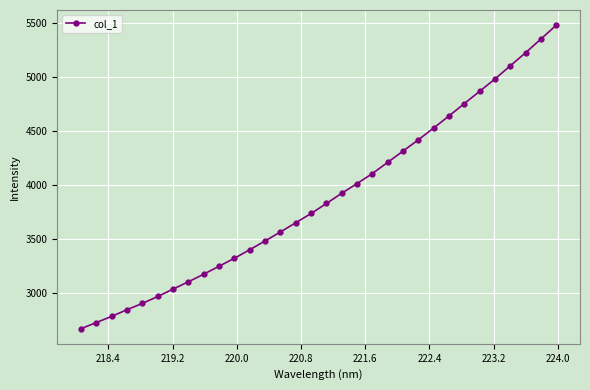

What is the maximum value shown in the chart?

5479.7